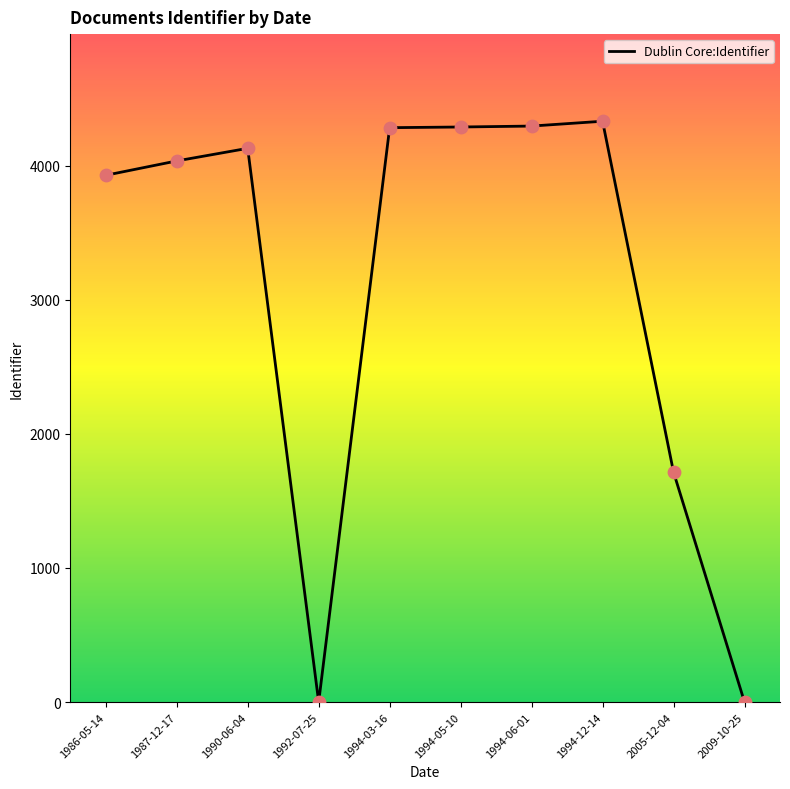

What is the change in value from 1992-07-25 to 1994-05-10?

+4289